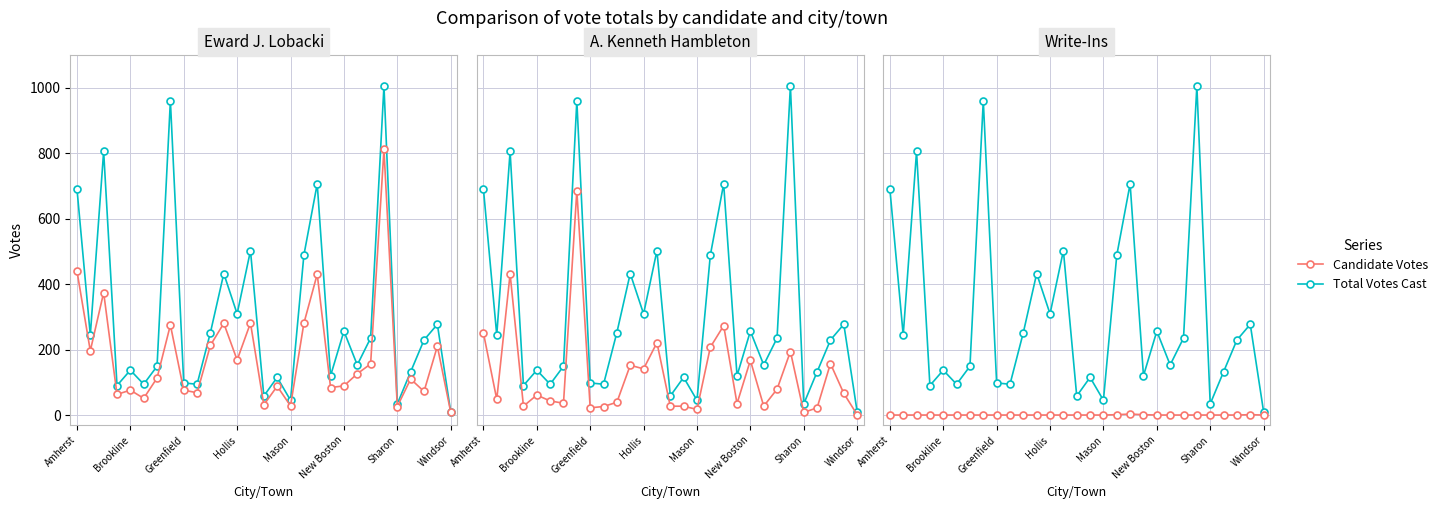

Does the chart have visible grid lines?

Yes